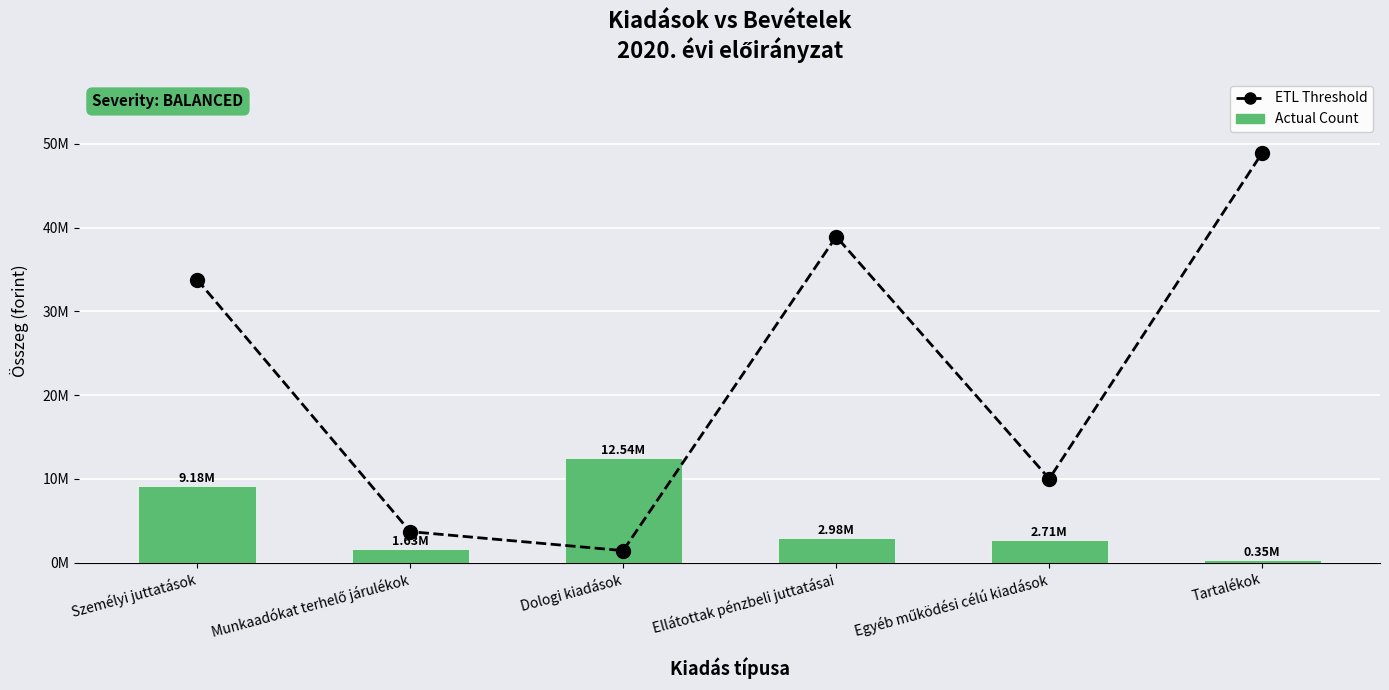

The ETL Threshold series shows 33797455 at Személyi juttatások. True or false?

True